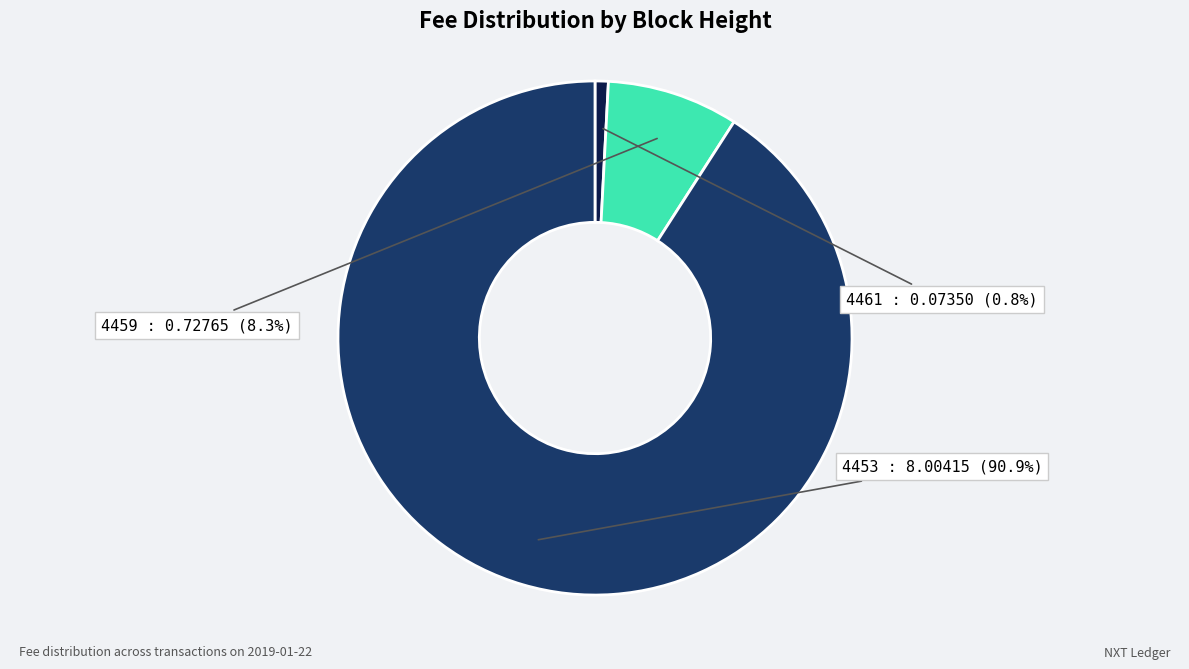

What is the change in value from 4461 to 4453?

+7.9